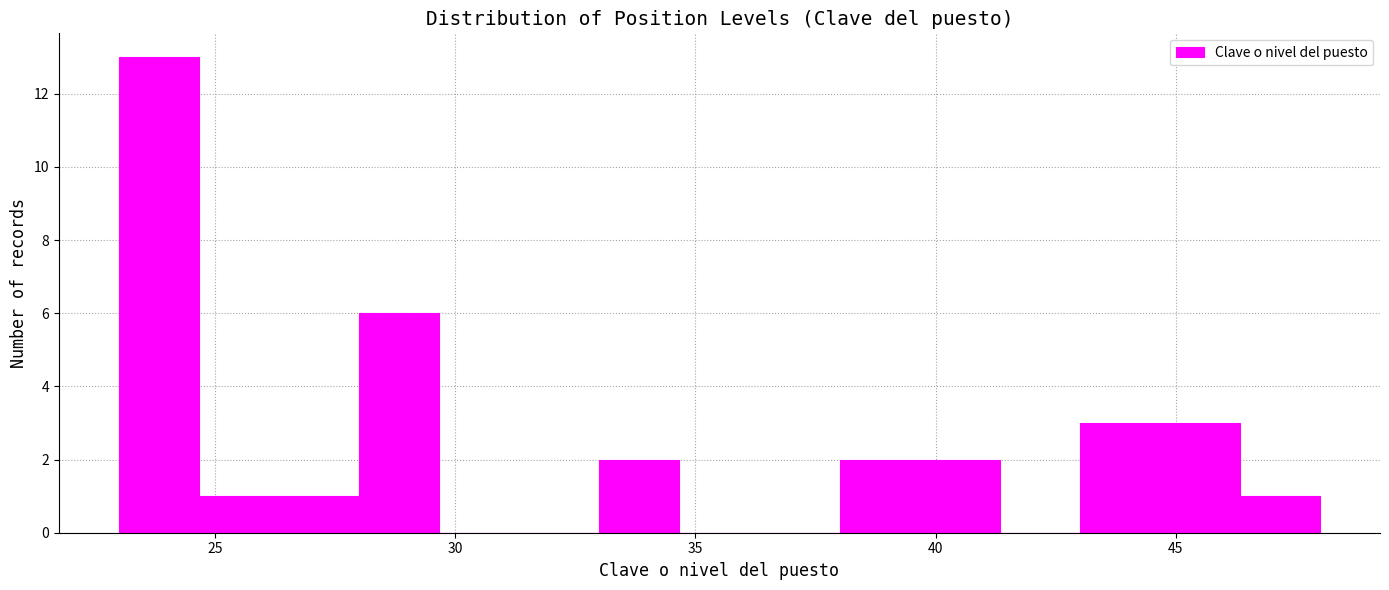

Around what value on the x-axis is the tallest bar? Give the approximate position of its centre, as read against the axis.

24.0